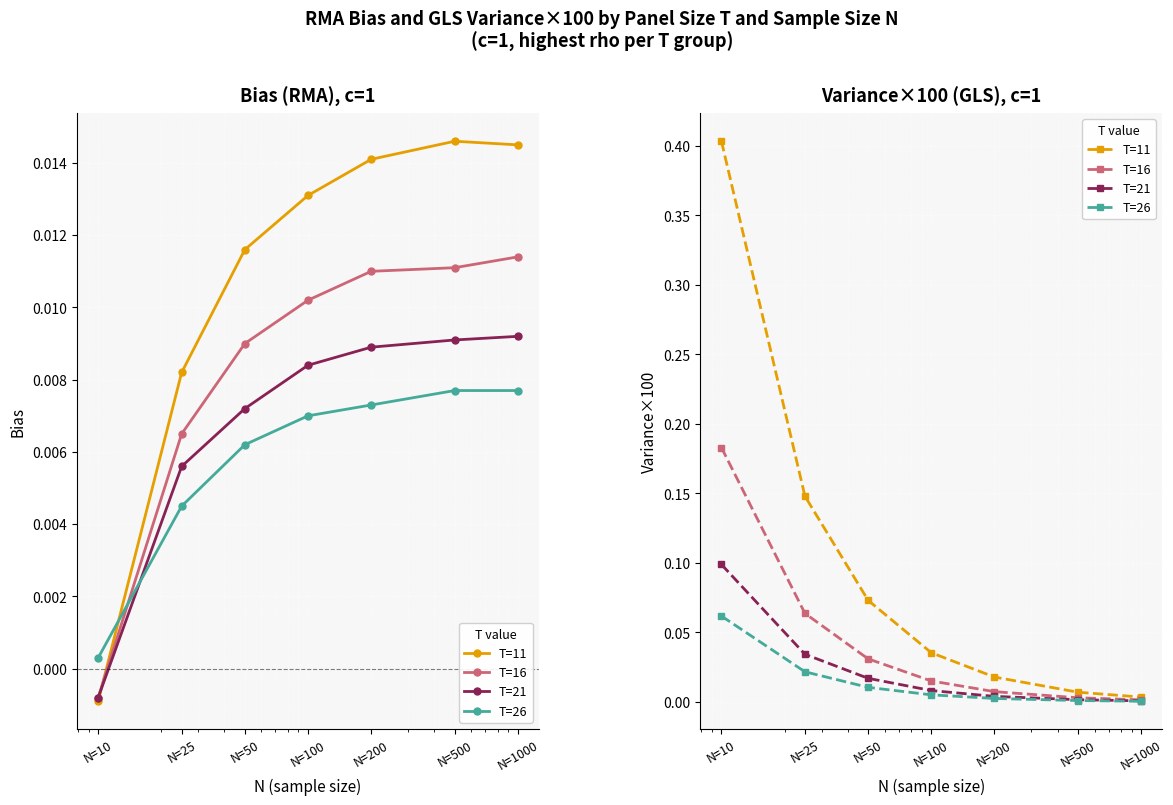

Where is T=26 nearest to the value 0?

N=1000